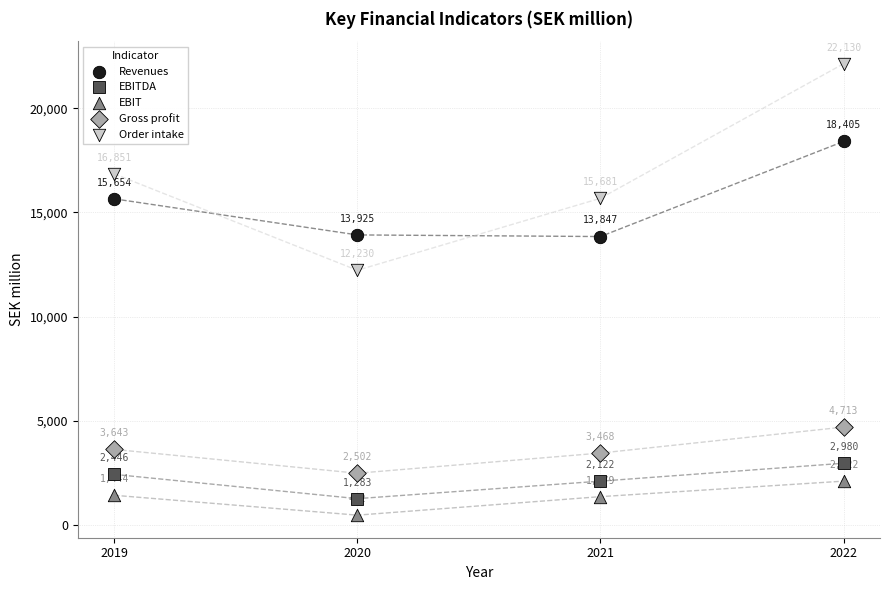

Which series reaches the maximum Y coordinate?

Order intake